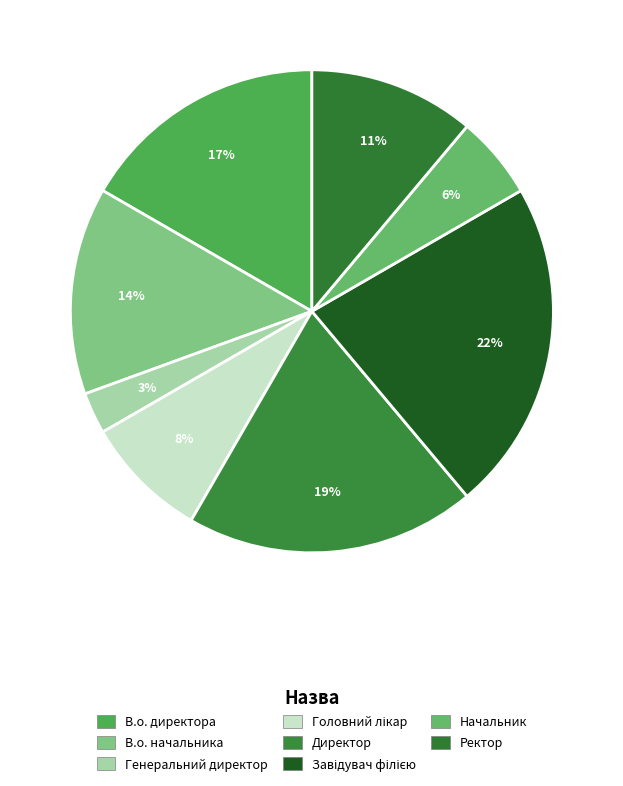

Is there any slice that represents more than half of the pie?

No